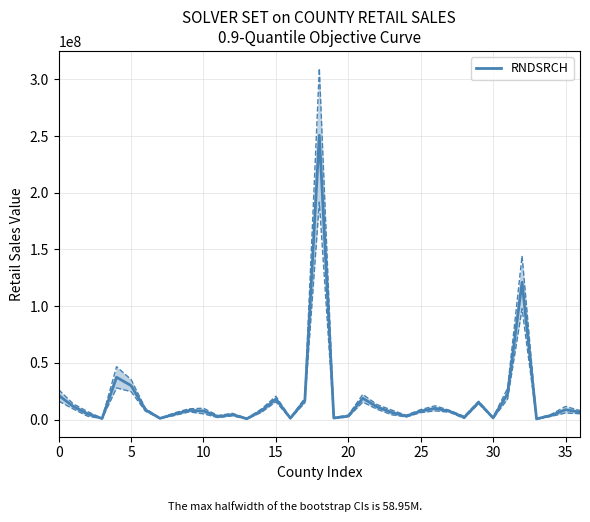

What is the sum of all values?

689588419.0